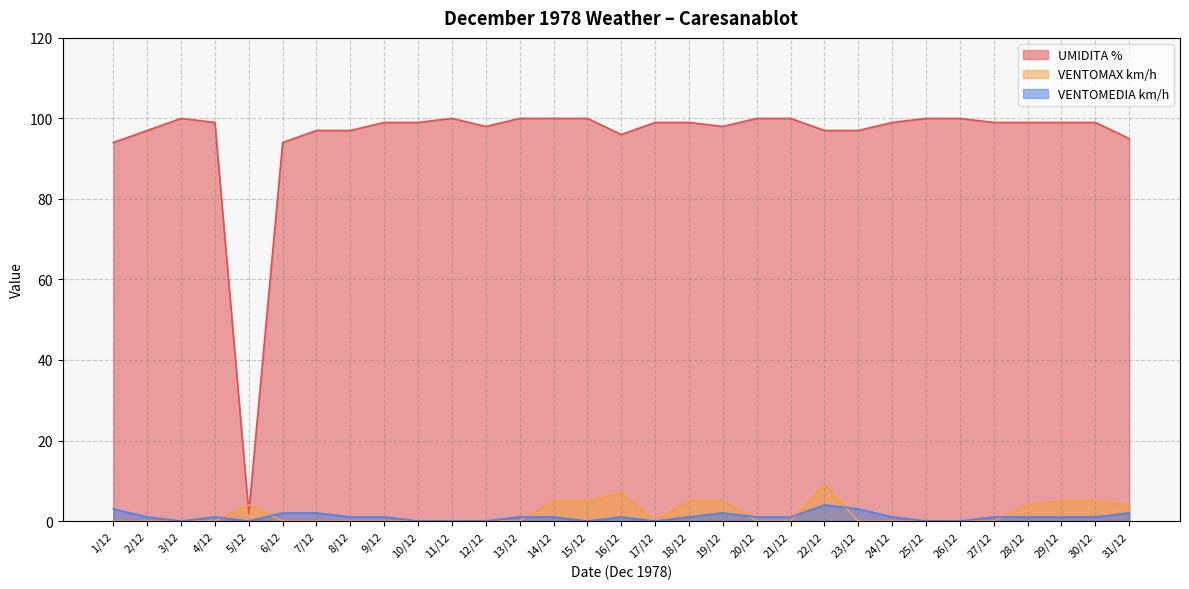

Is the value of VENTOMAX km/h at 5/12 greater than the value of UMIDITA % at 20/12?

No